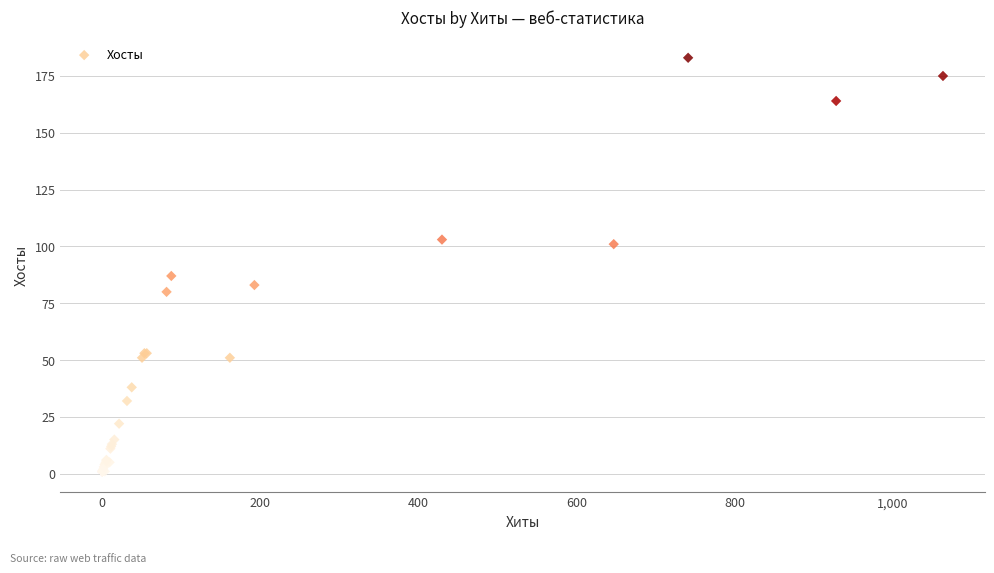

What Y value in the scatter plot is closest to 92?

87